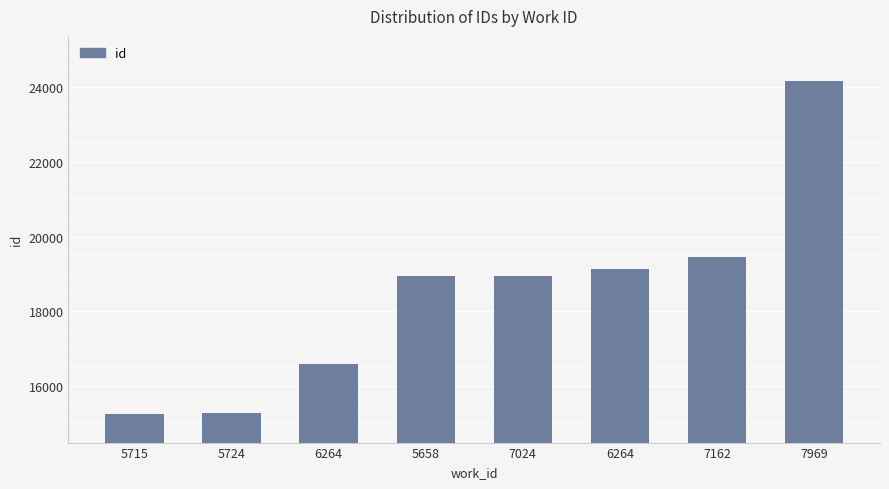

How many distinct data groups are displayed?

1